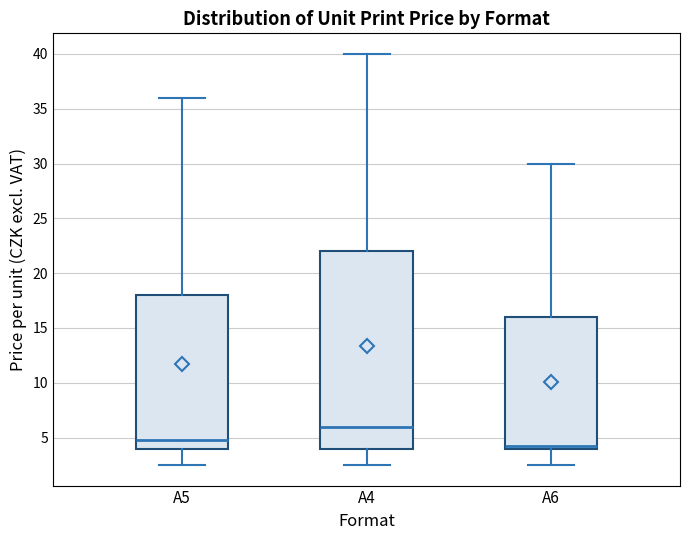

Reading left to right, read every box against the y-axis: the position of its median line, the range the box covers, and the ends of its whiskers. The values are not printed on the chart, so give them approximately, as read against the axis.

A5: median 5.0, box 4.0 to 18.0, whiskers 2.5 to 36.0
A4: median 6.0, box 4.0 to 22.0, whiskers 2.5 to 40.0
A6: median 4.5, box 4.0 to 16.0, whiskers 2.5 to 30.0